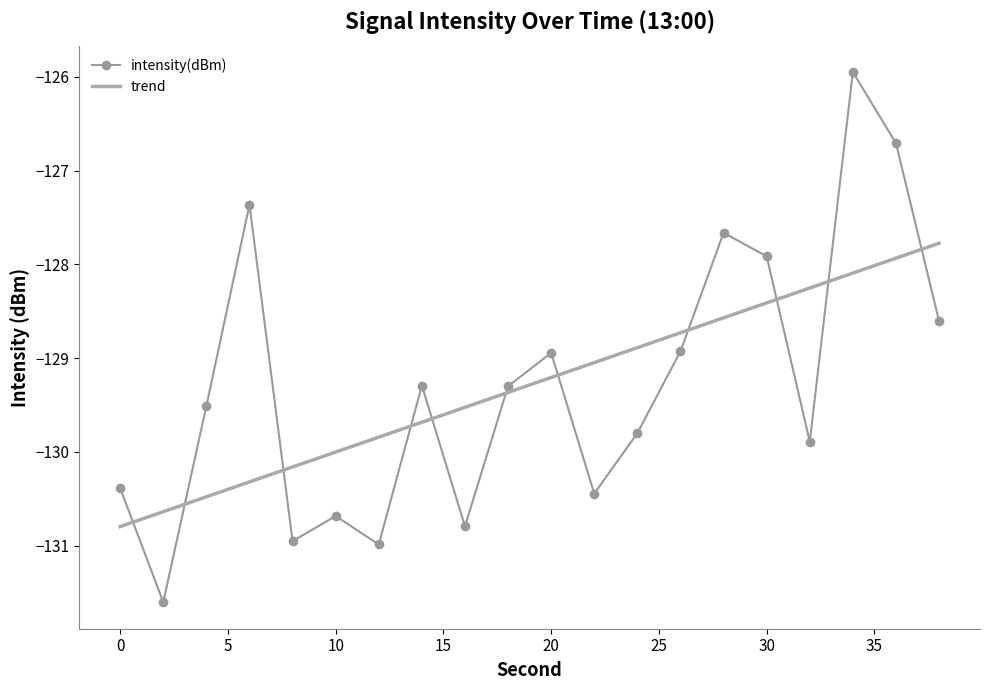

What is the minimum value shown in the chart?

-131.6